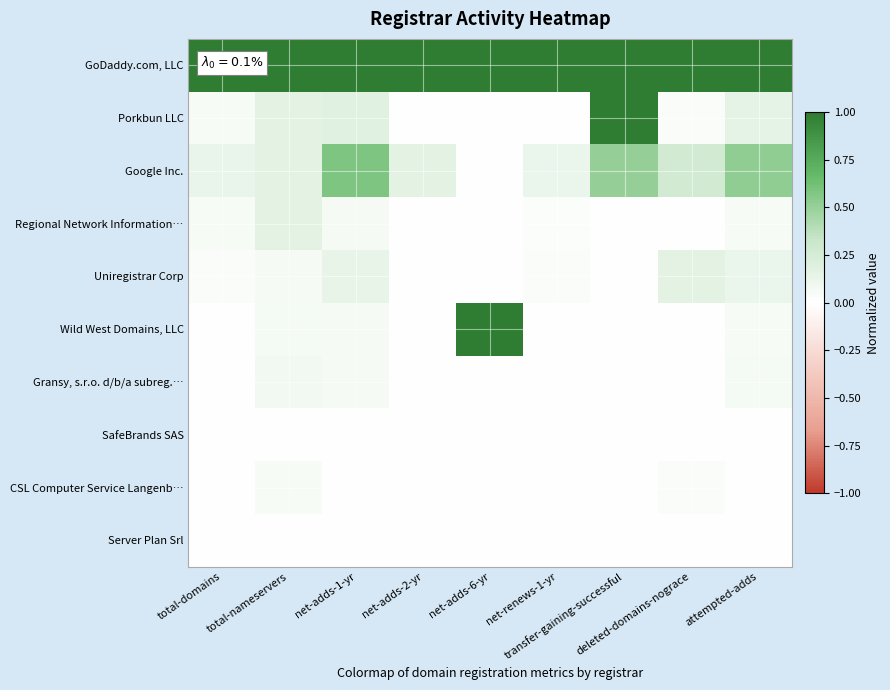

Which label corresponds to the largest value in the chart?

total-domains